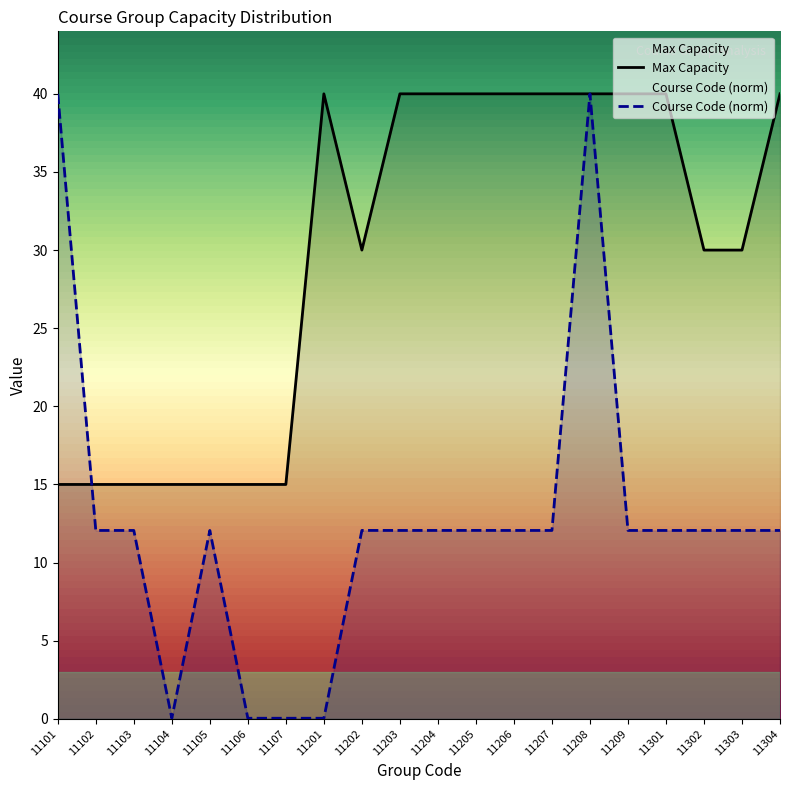

True or false: Course Code has more than 1 points higher than both neighbors.

True